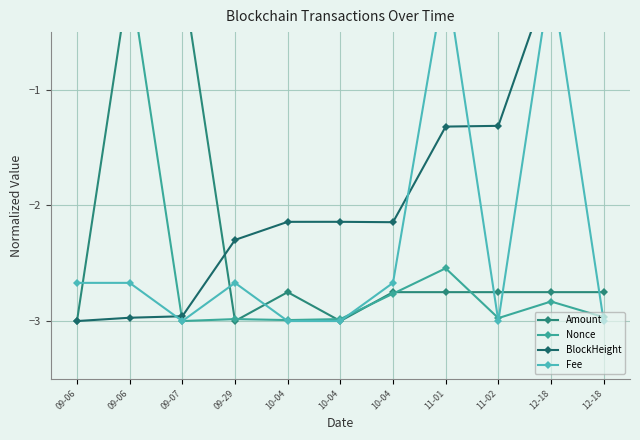

Reading right to left, extract all data points from this chart.

Amount: -2.8	-2.8	-2.8	-2.8	-2.8	-3.0	-2.7	-3.0	0.0	-0.0	-3.0
Nonce: -3.0	-2.8	-3.0	-2.5	-2.8	-3.0	-3.0	-3.0	-3.0	0.0	-0.2
BlockHeight: 0.0	-0.0	-1.3	-1.3	-2.1	-2.1	-2.1	-2.3	-3.0	-3.0	-3.0
Fee: -3.0	0.0	-3.0	0.0	-2.7	-3.0	-3.0	-2.7	-3.0	-2.7	-2.7